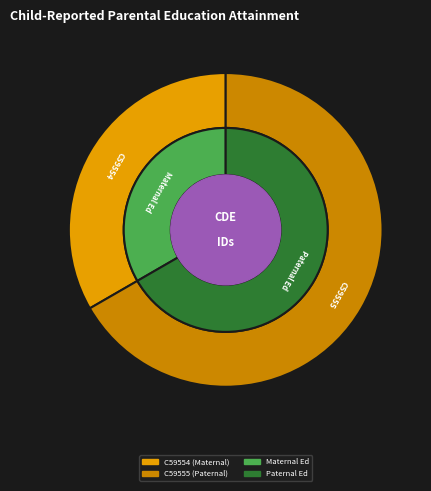

Rank the categories by value from highest to lowest.

C59555, C59554